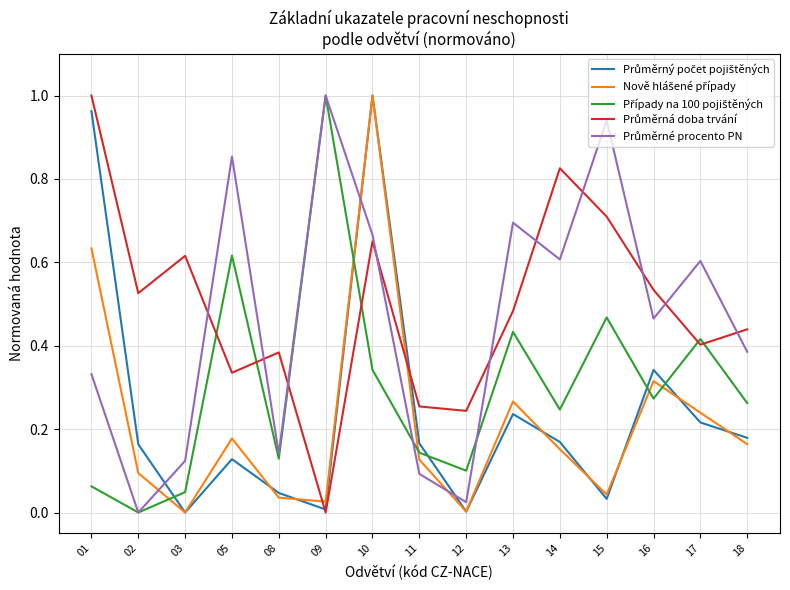

At which category is the sum across all series the highest?

10